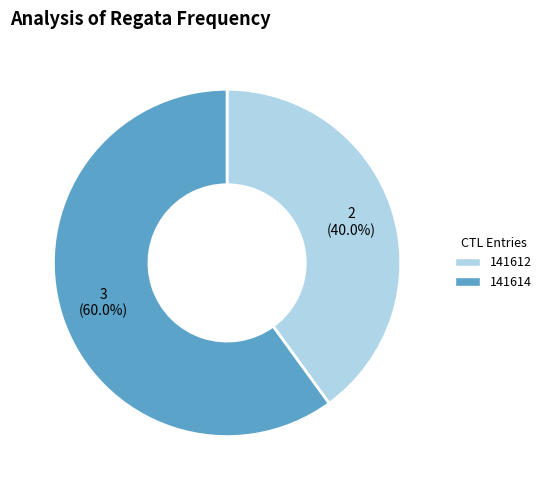

Rank the categories by value from lowest to highest.

141612, 141614